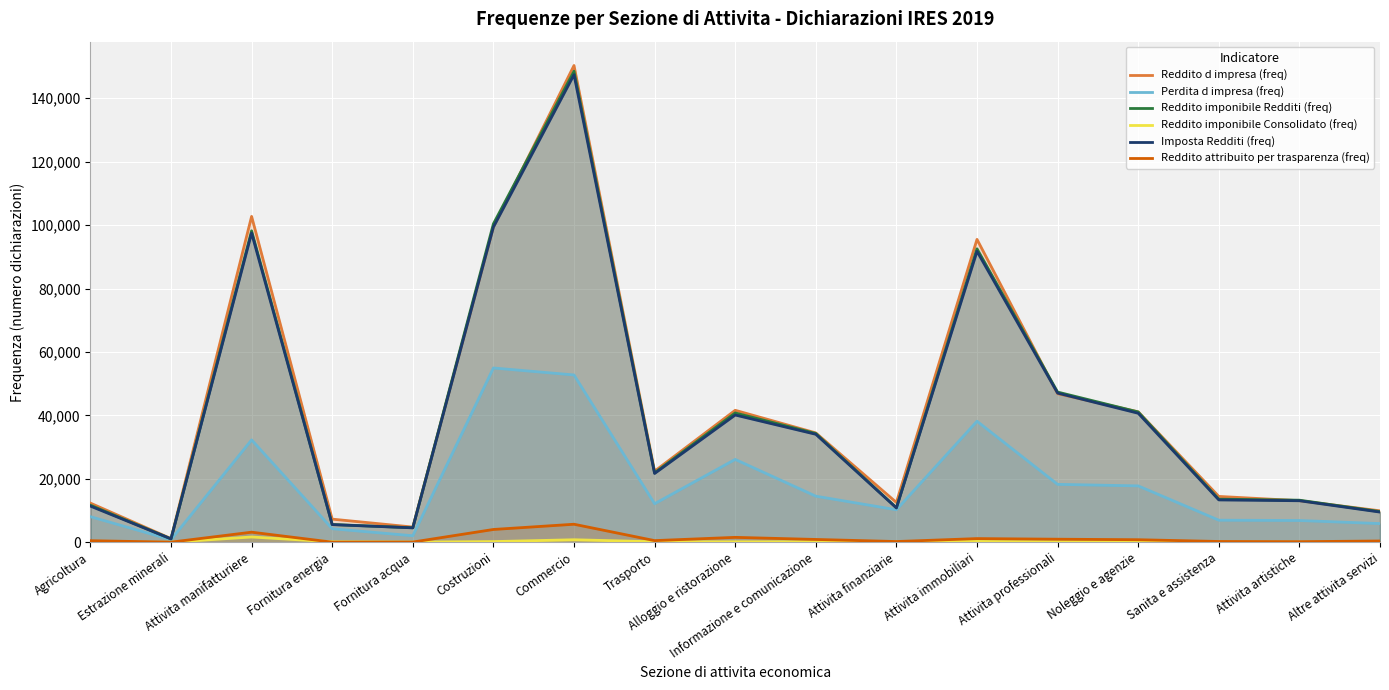

True or false: Reddito imponibile Redditi (freq) has more than 2 interior local peaks.

True